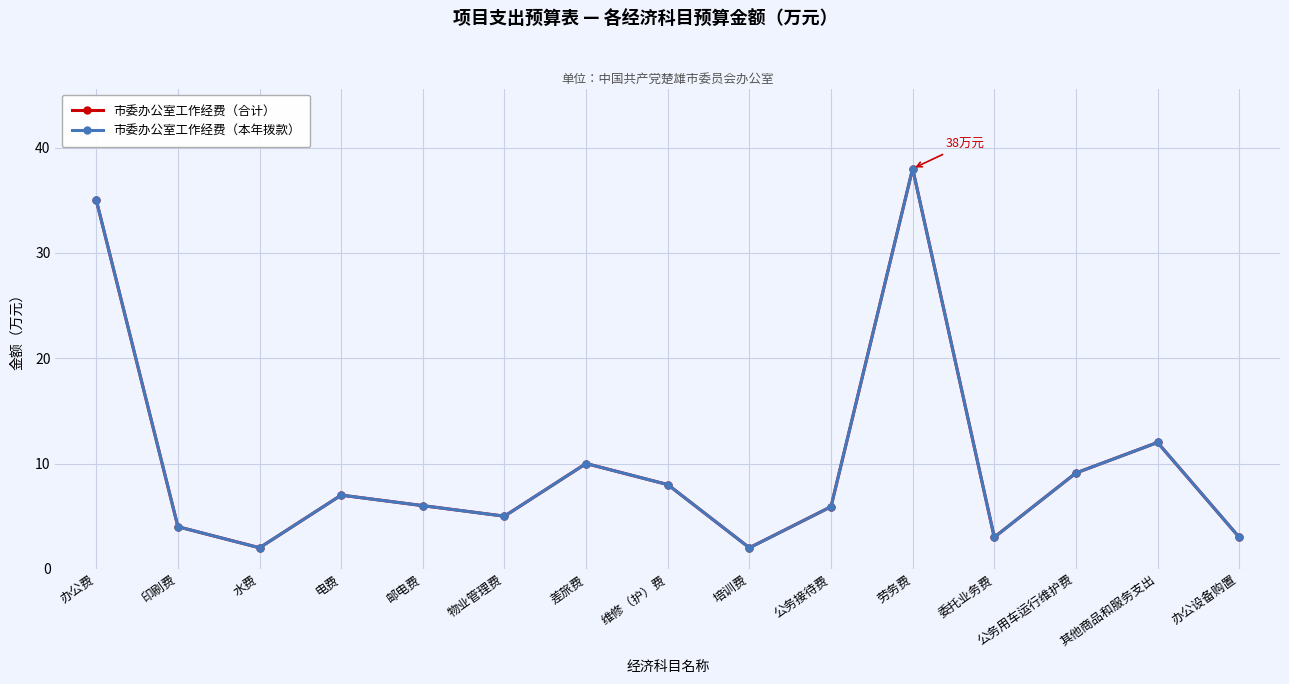

What is the average value of the 市委办公室工作经费（本年拨款） series?

10.0